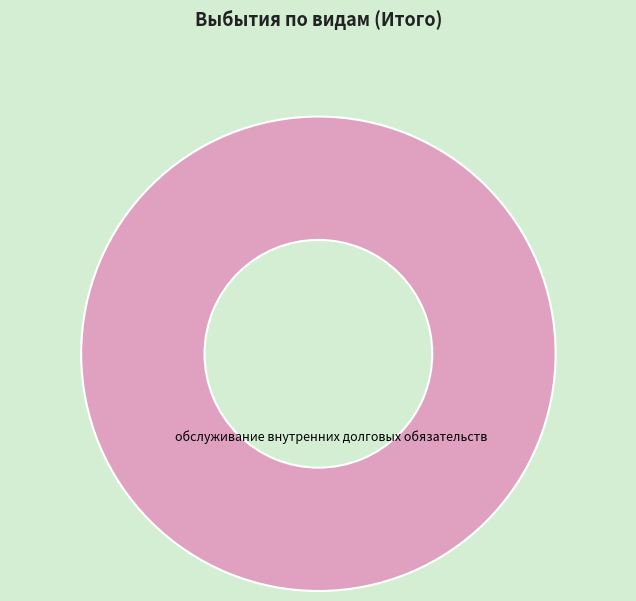

Rank the categories by value from highest to lowest.

обслуживание внутренних долговых обязательств